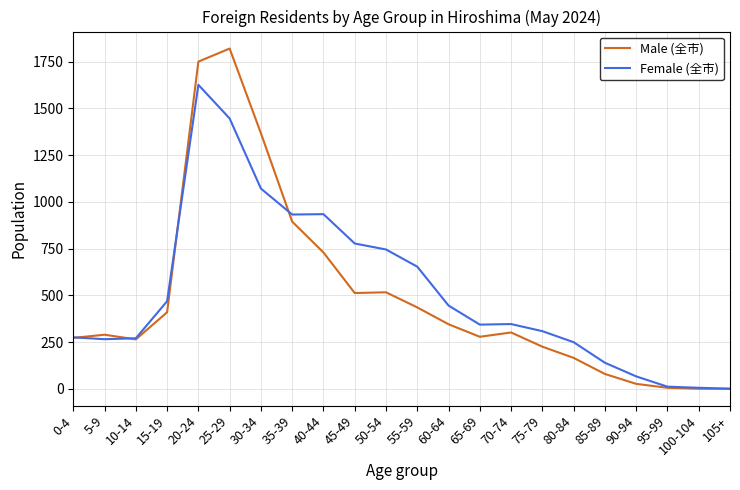

Rank the series by their maximum value, from lowest to highest.

Female (全市), Male (全市)